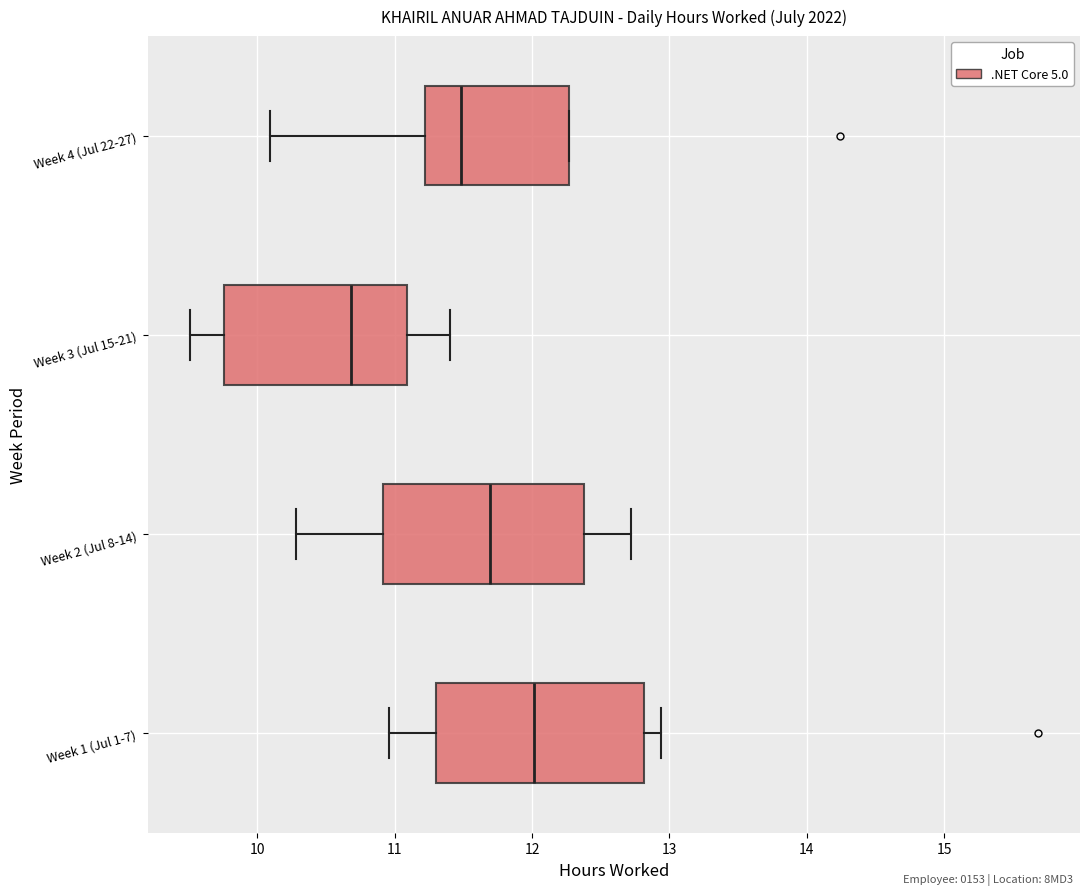

Reading bottom to top, read every box against the x-axis: the position of its median line, the range the box covers, and the ends of its whiskers. The values are not printed on the chart, so give them approximately, as read against the axis.

Week 1 (Jul 1-7): median 12.0, box 11.3 to 12.8, whiskers 11.0 to 12.9
Week 2 (Jul 8-14): median 11.7, box 10.9 to 12.4, whiskers 10.3 to 12.7
Week 3 (Jul 15-21): median 10.7, box 9.8 to 11.1, whiskers 9.5 to 11.4
Week 4 (Jul 22-27): median 11.5, box 11.2 to 12.3, whiskers 10.1 to 12.3